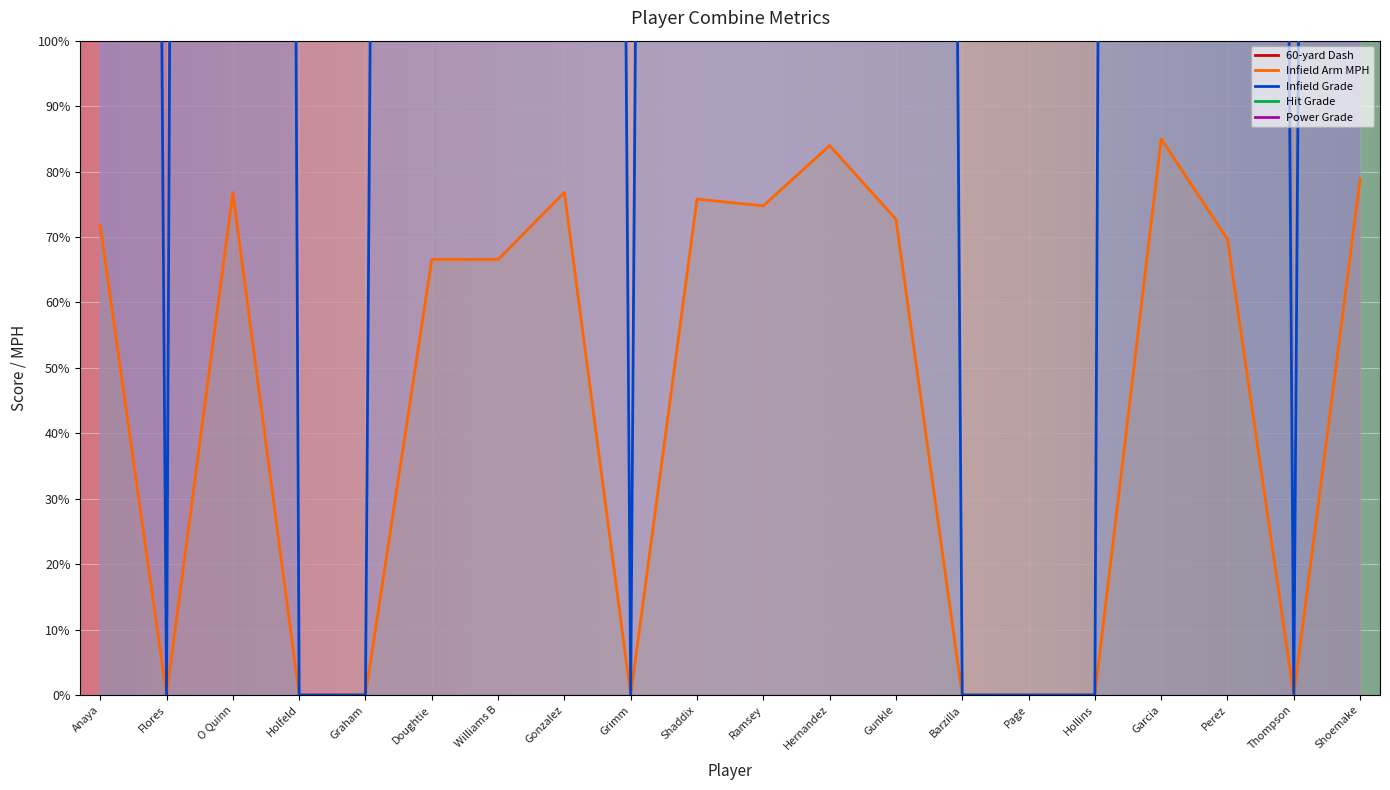

Where does the Infield Grade series first go above 1416?

Anaya